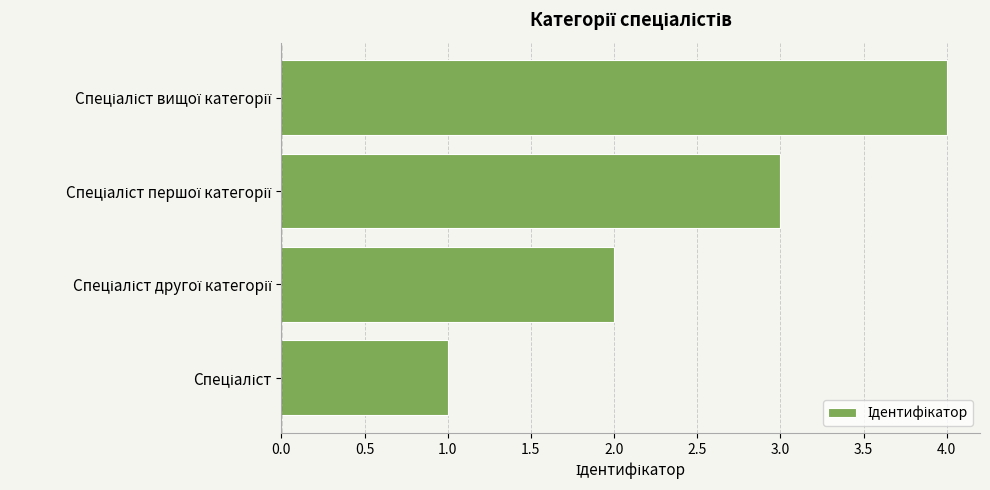

What is the sum of all values?

10